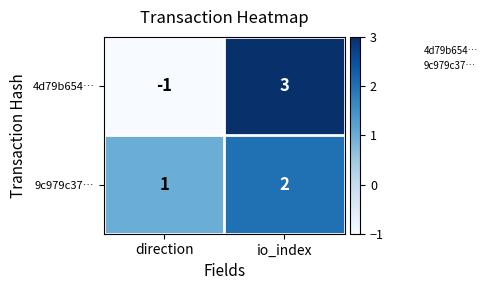

At io_index, list the series in order from smallest to largest.

9c979c37…, 4d79b654…